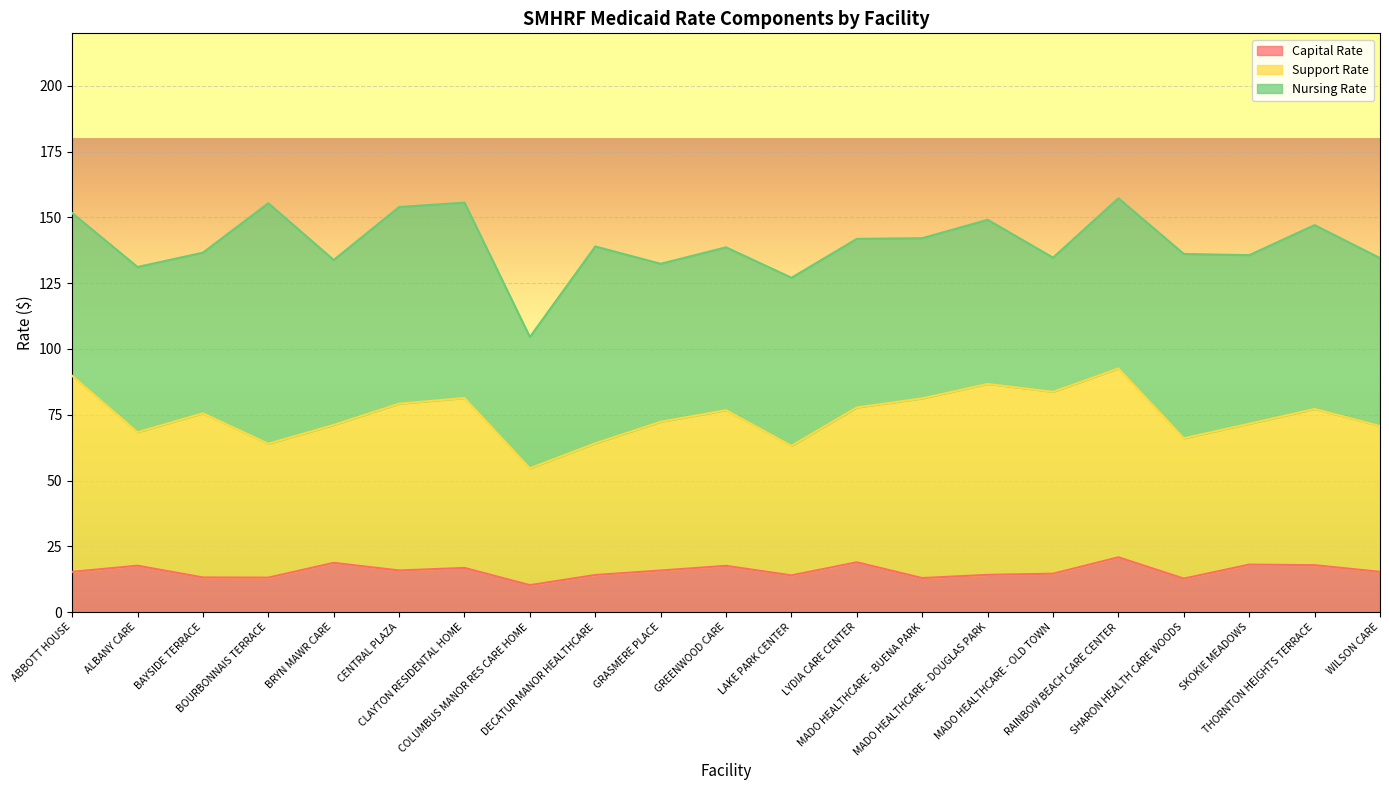

What is the total value across all series at WILSON CARE?

134.6